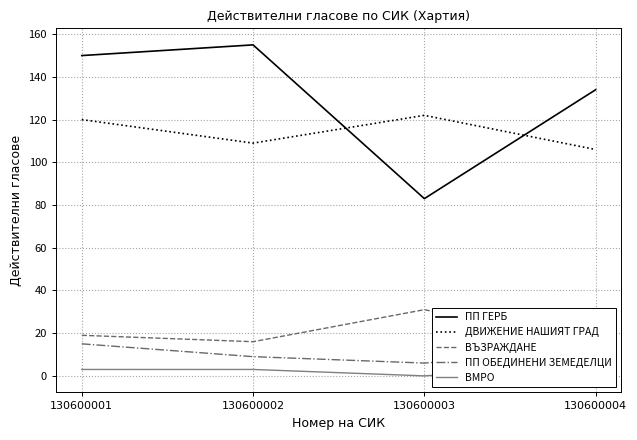

What is the maximum value for ПП ОБЕДИНЕНИ ЗЕМЕДЕЛЦИ?

15